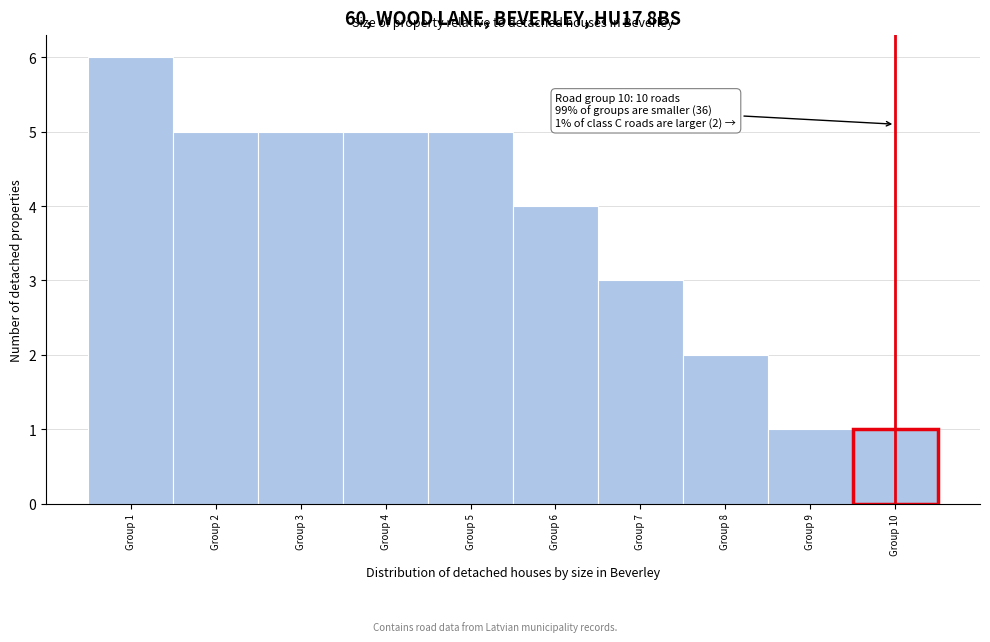

Over which range of the x-axis is the bar tallest?

0.5 to 1.5